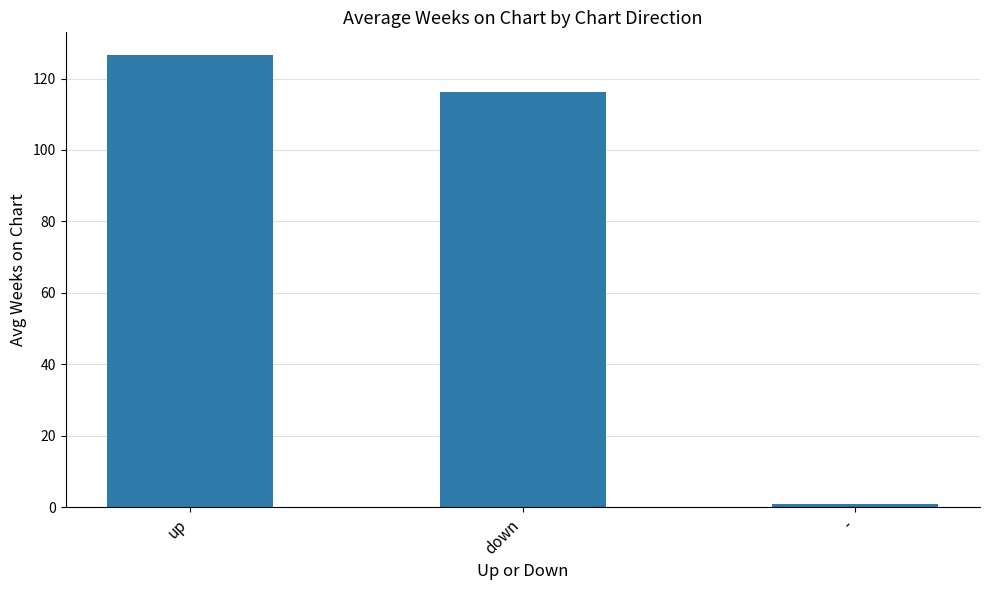

What is the label of the 1st bar from the left?

up